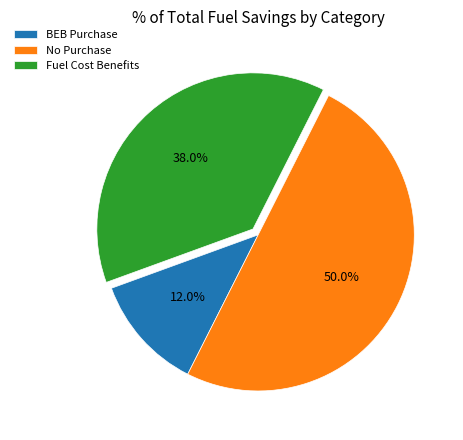

The No Purchase slice represents 38% of the pie. True or false?

False